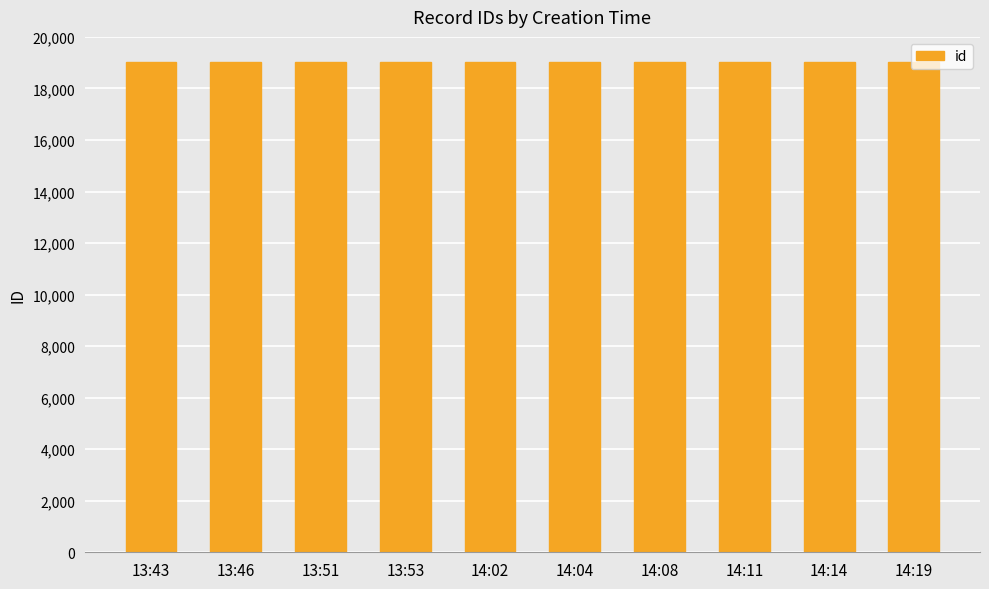

What is the difference between the maximum and minimum values?

9